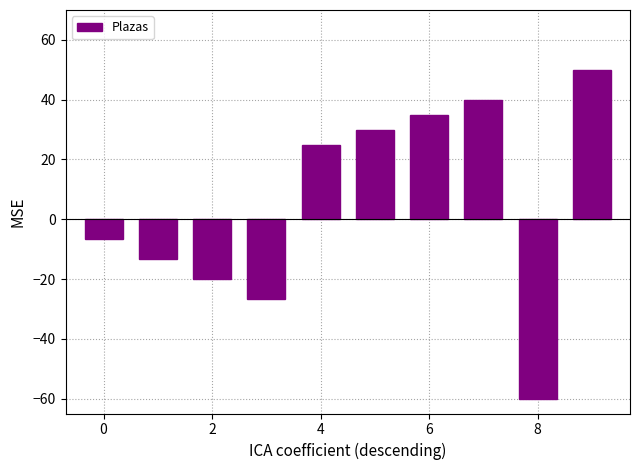

What is the value of the 9th bar from the left?

-60.0